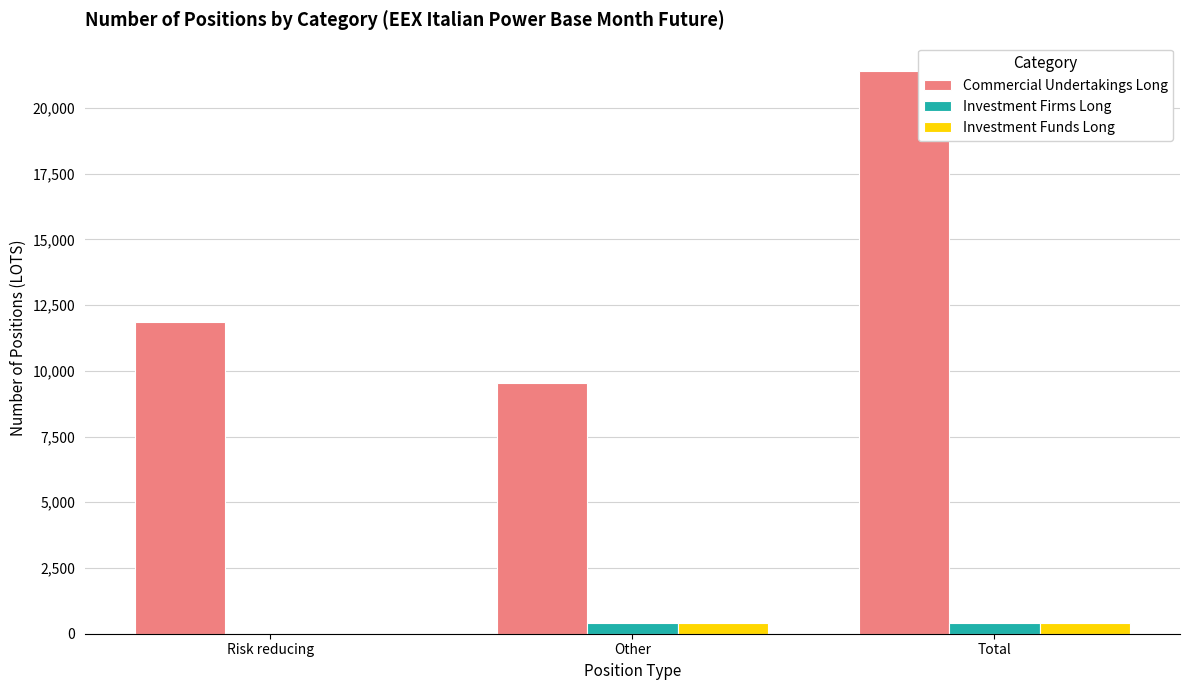

Reading left to right, extract all data points from this chart.

Commercial Undertakings Long: 11869.0	9544.0	21413.0
Investment Firms Long: 0.0	426.0	426.0
Investment Funds Long: 0.0	396.1	396.1